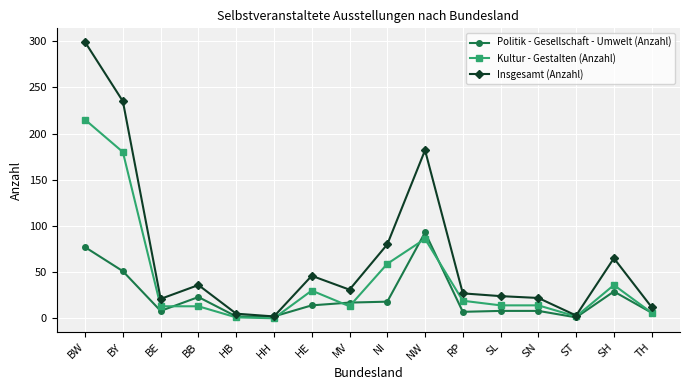

Rank the series by their maximum value, from highest to lowest.

Insgesamt (Anzahl), Kultur - Gestalten (Anzahl), Politik - Gesellschaft - Umwelt (Anzahl)